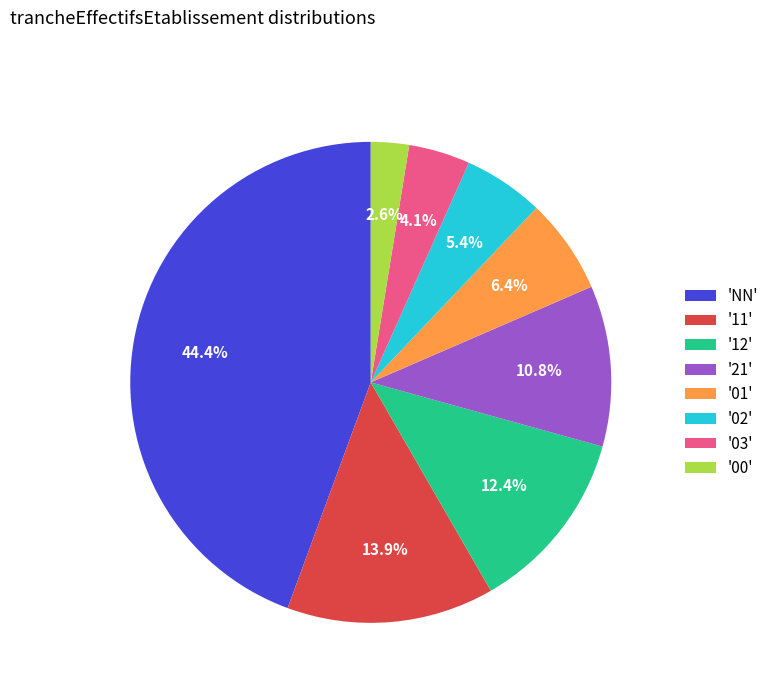

How many slices are in this pie chart?

8